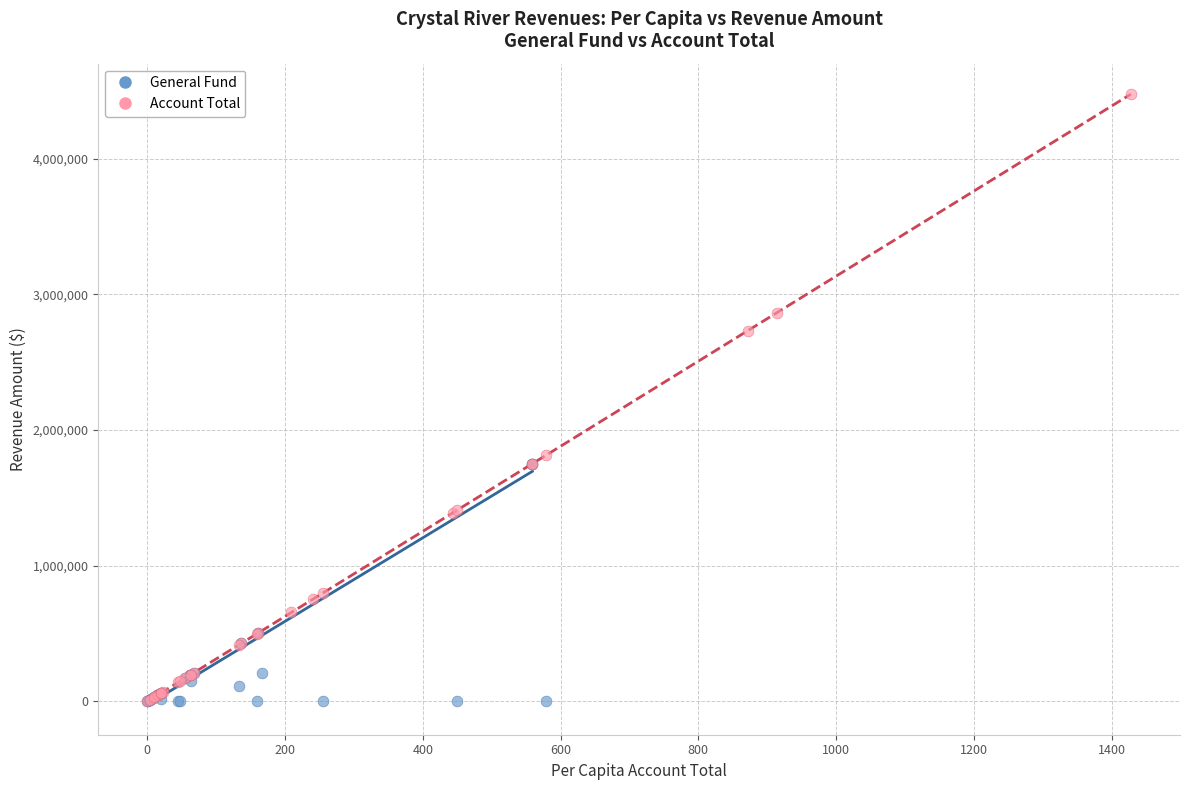

Which series has the widest spread of Y values?

Account Total